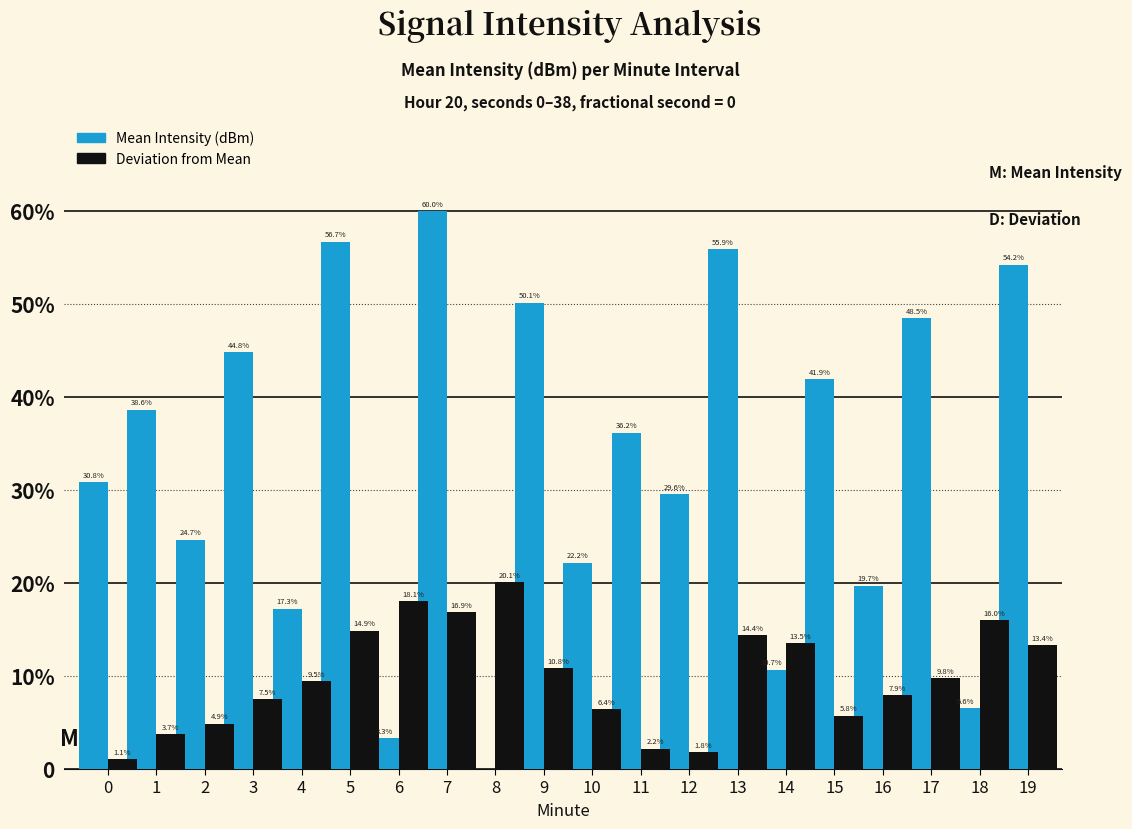

The Mean Intensity (dBm) series shows 6.3 at 10. True or false?

False